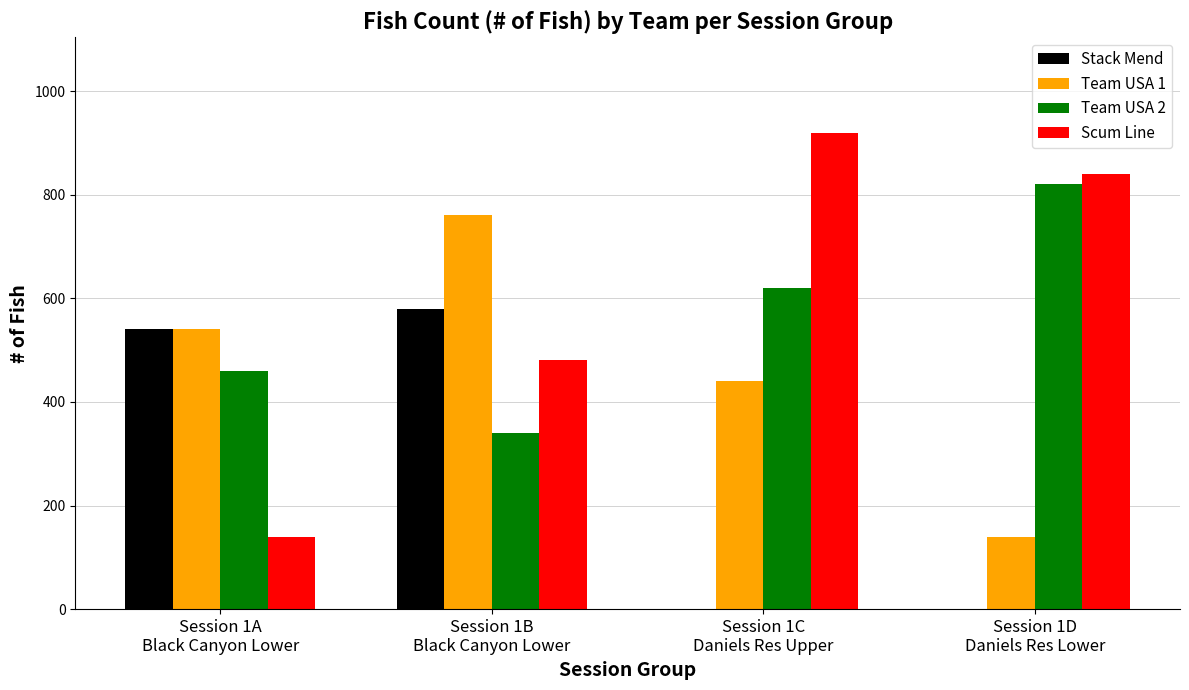

Which series changed the most between Session 1A
Black Canyon Lower and Session 1C
Daniels Res Upper?

Scum Line